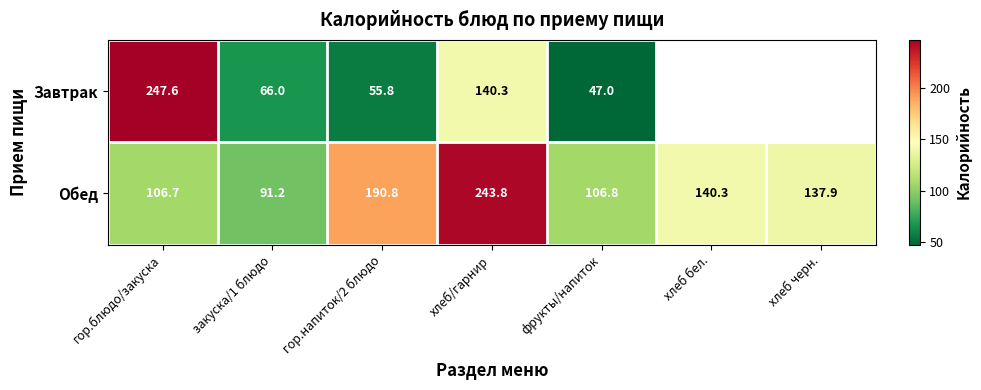

At how many categories does at least one series exceed 161?

3